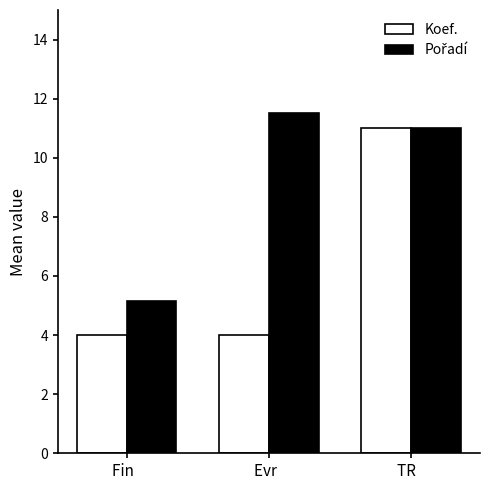

What is the difference between the highest and lowest values at Evr  ?

7.5